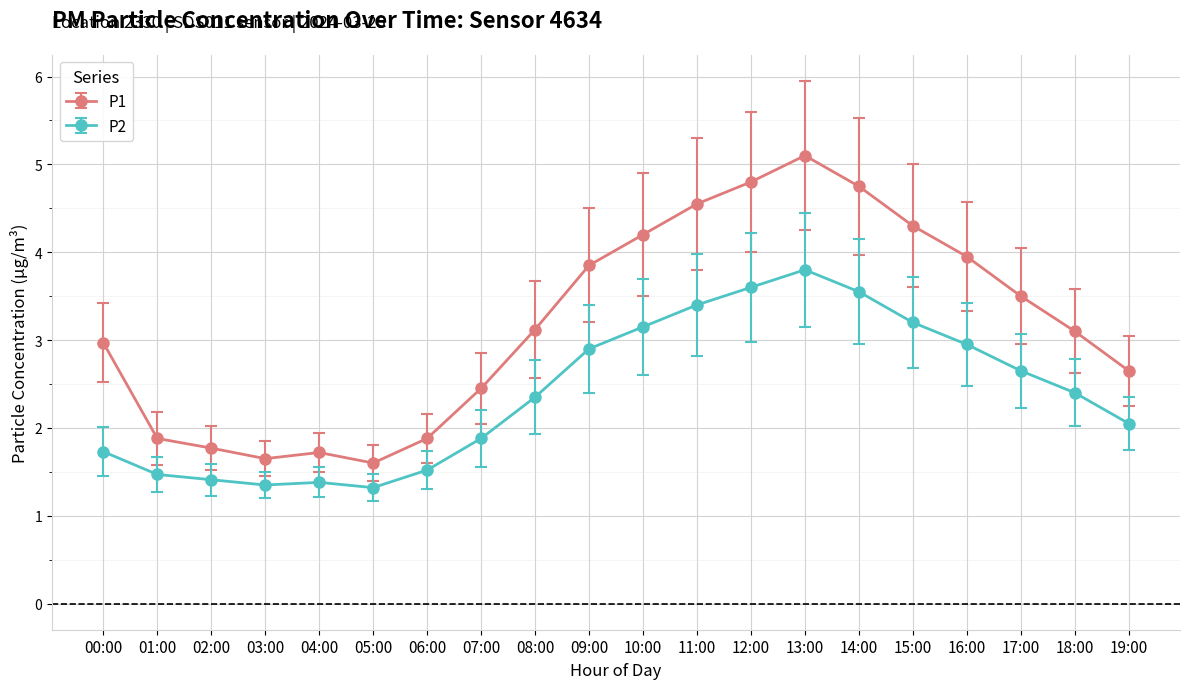

What is the difference between the maximum and minimum values in the P1 series?

3.5